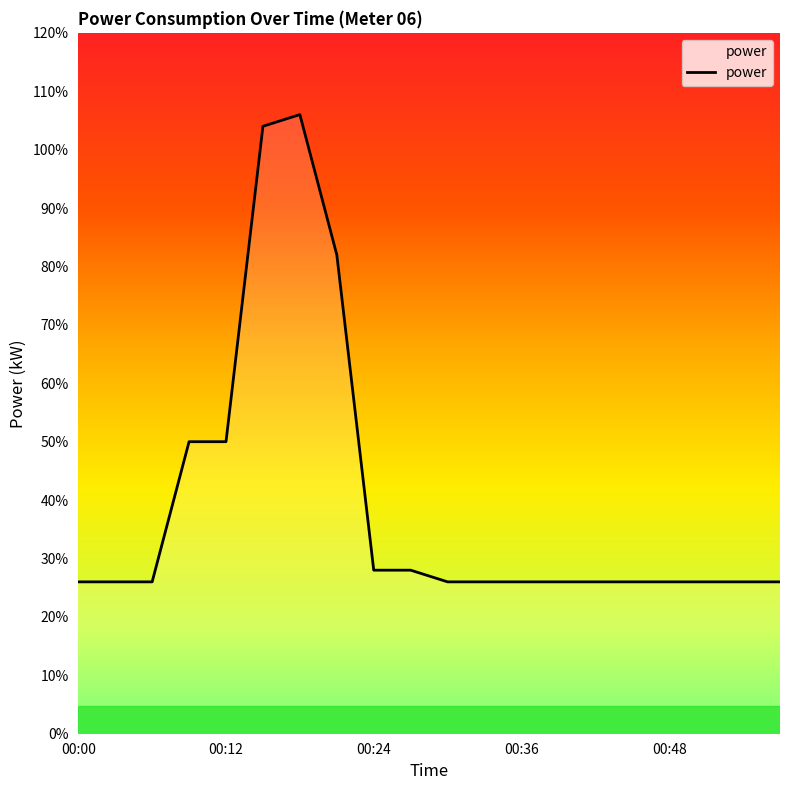

What is the greatest value displayed?

1.1